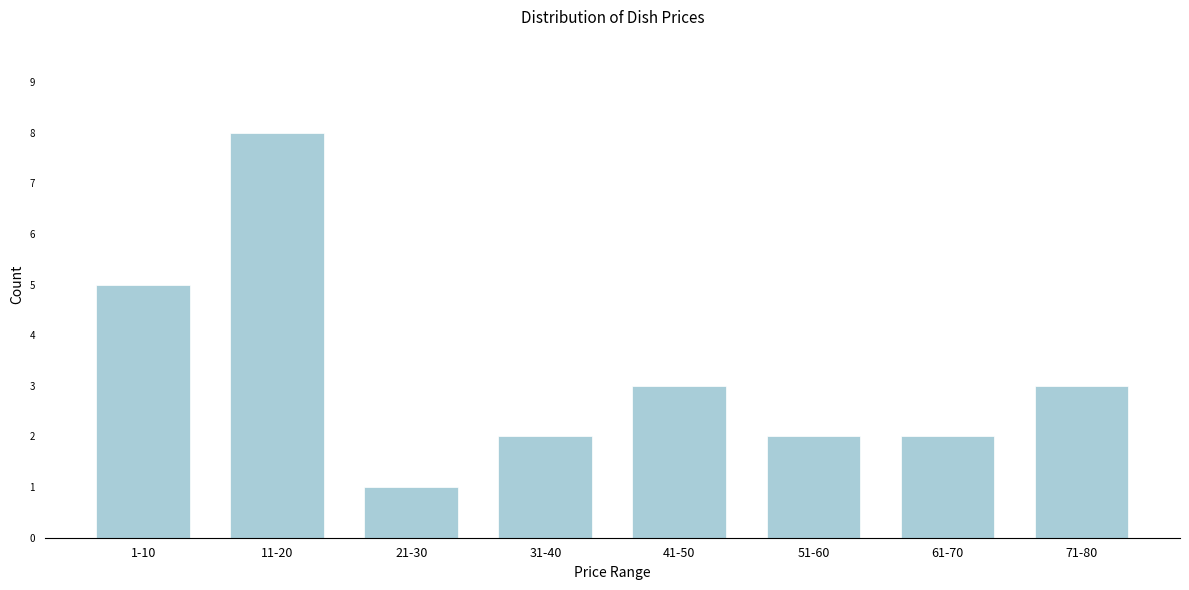

Reading left to right, extract all data points from this chart.

1-10=5	11-20=8	21-30=1	31-40=2	41-50=3	51-60=2	61-70=2	71-80=3